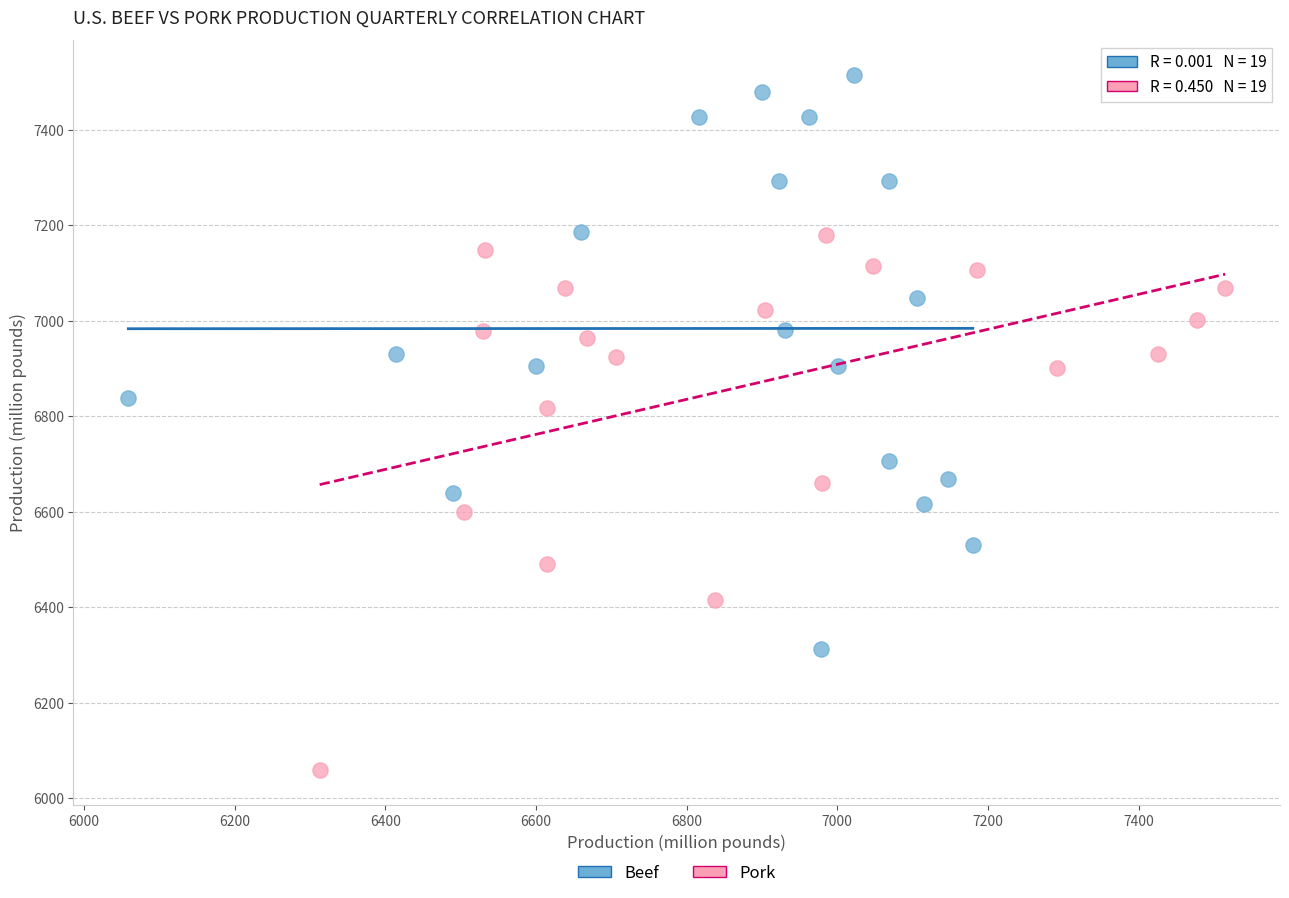

Which series has the widest spread of Y values?

Beef